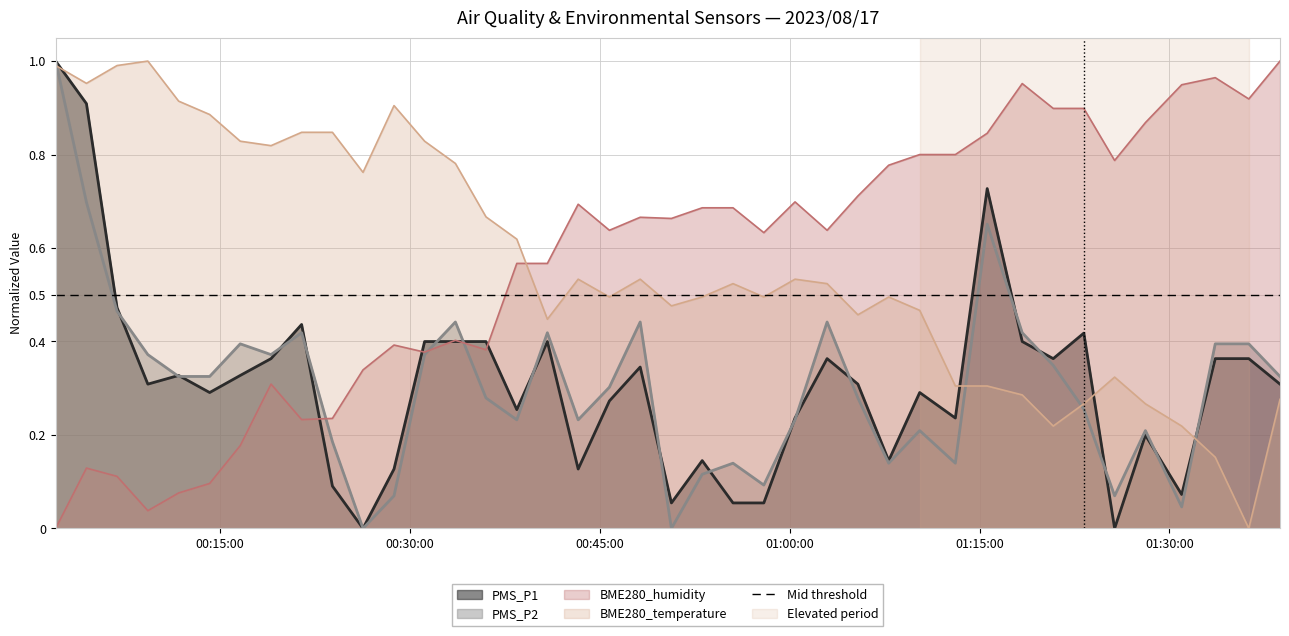

At which category does BME280_humidity reach its first local valley?

2023/08/17 00:09:17